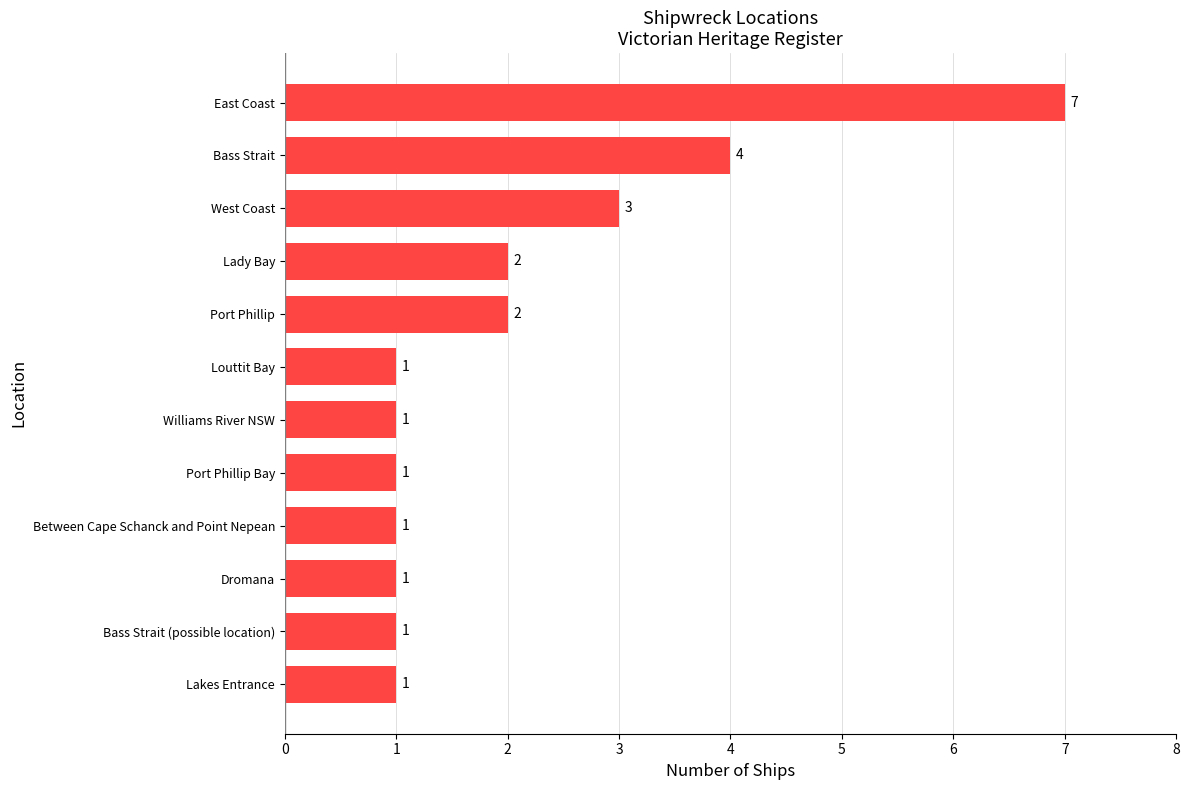

Reading top to bottom, what are all the values shown in this chart?

East Coast=7	Bass Strait=4	West Coast=3	Lady Bay=2	Port Phillip=2	Louttit Bay=1	Williams River NSW=1	Port Phillip Bay=1	Between Cape Schanck and Point Nepean=1	Dromana=1	Bass Strait (possible location)=1	Lakes Entrance=1